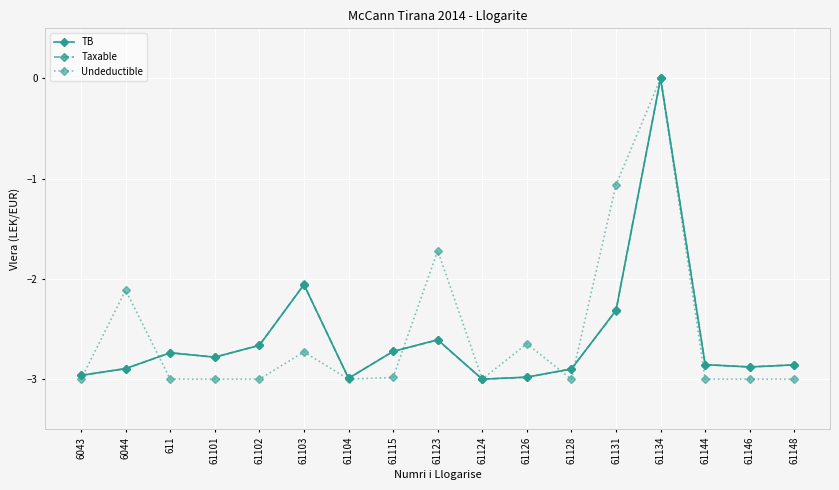

Is the value of Taxable at 61115 greater than the value of Undeductible at 6043?

Yes